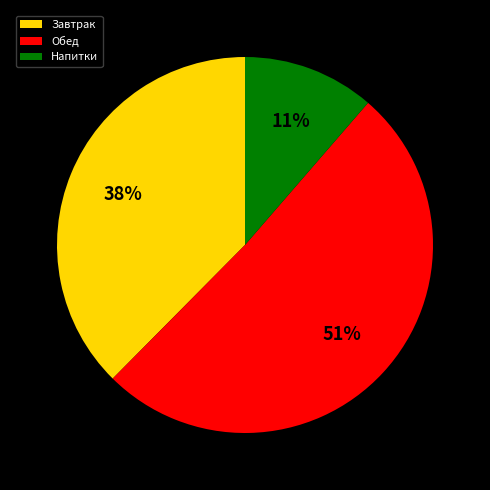

To the nearest percent, what percentage of the pie is Напитки?

11%